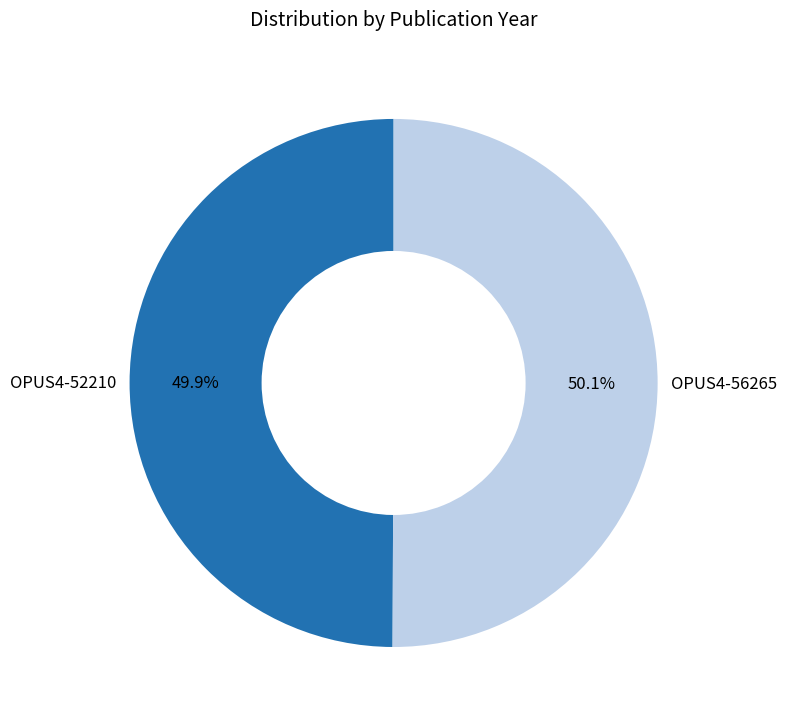

Is there a majority slice in this chart?

Yes